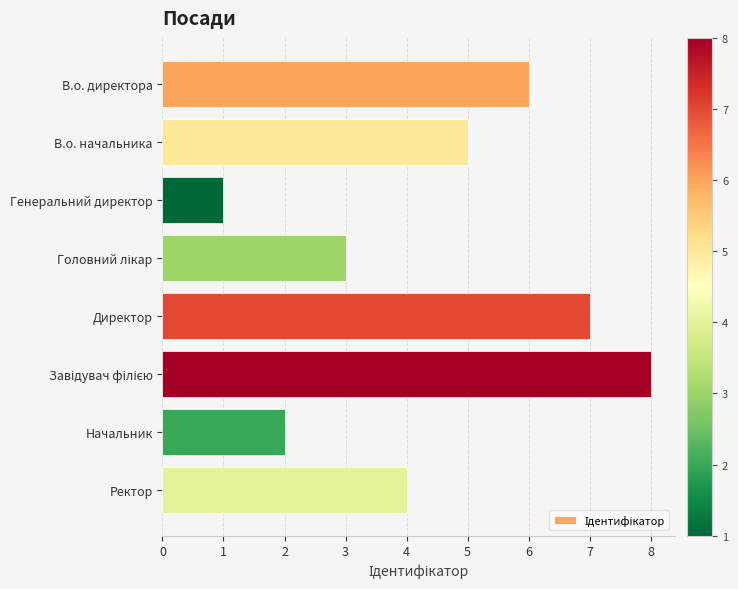

What is the minimum value shown in the chart?

1